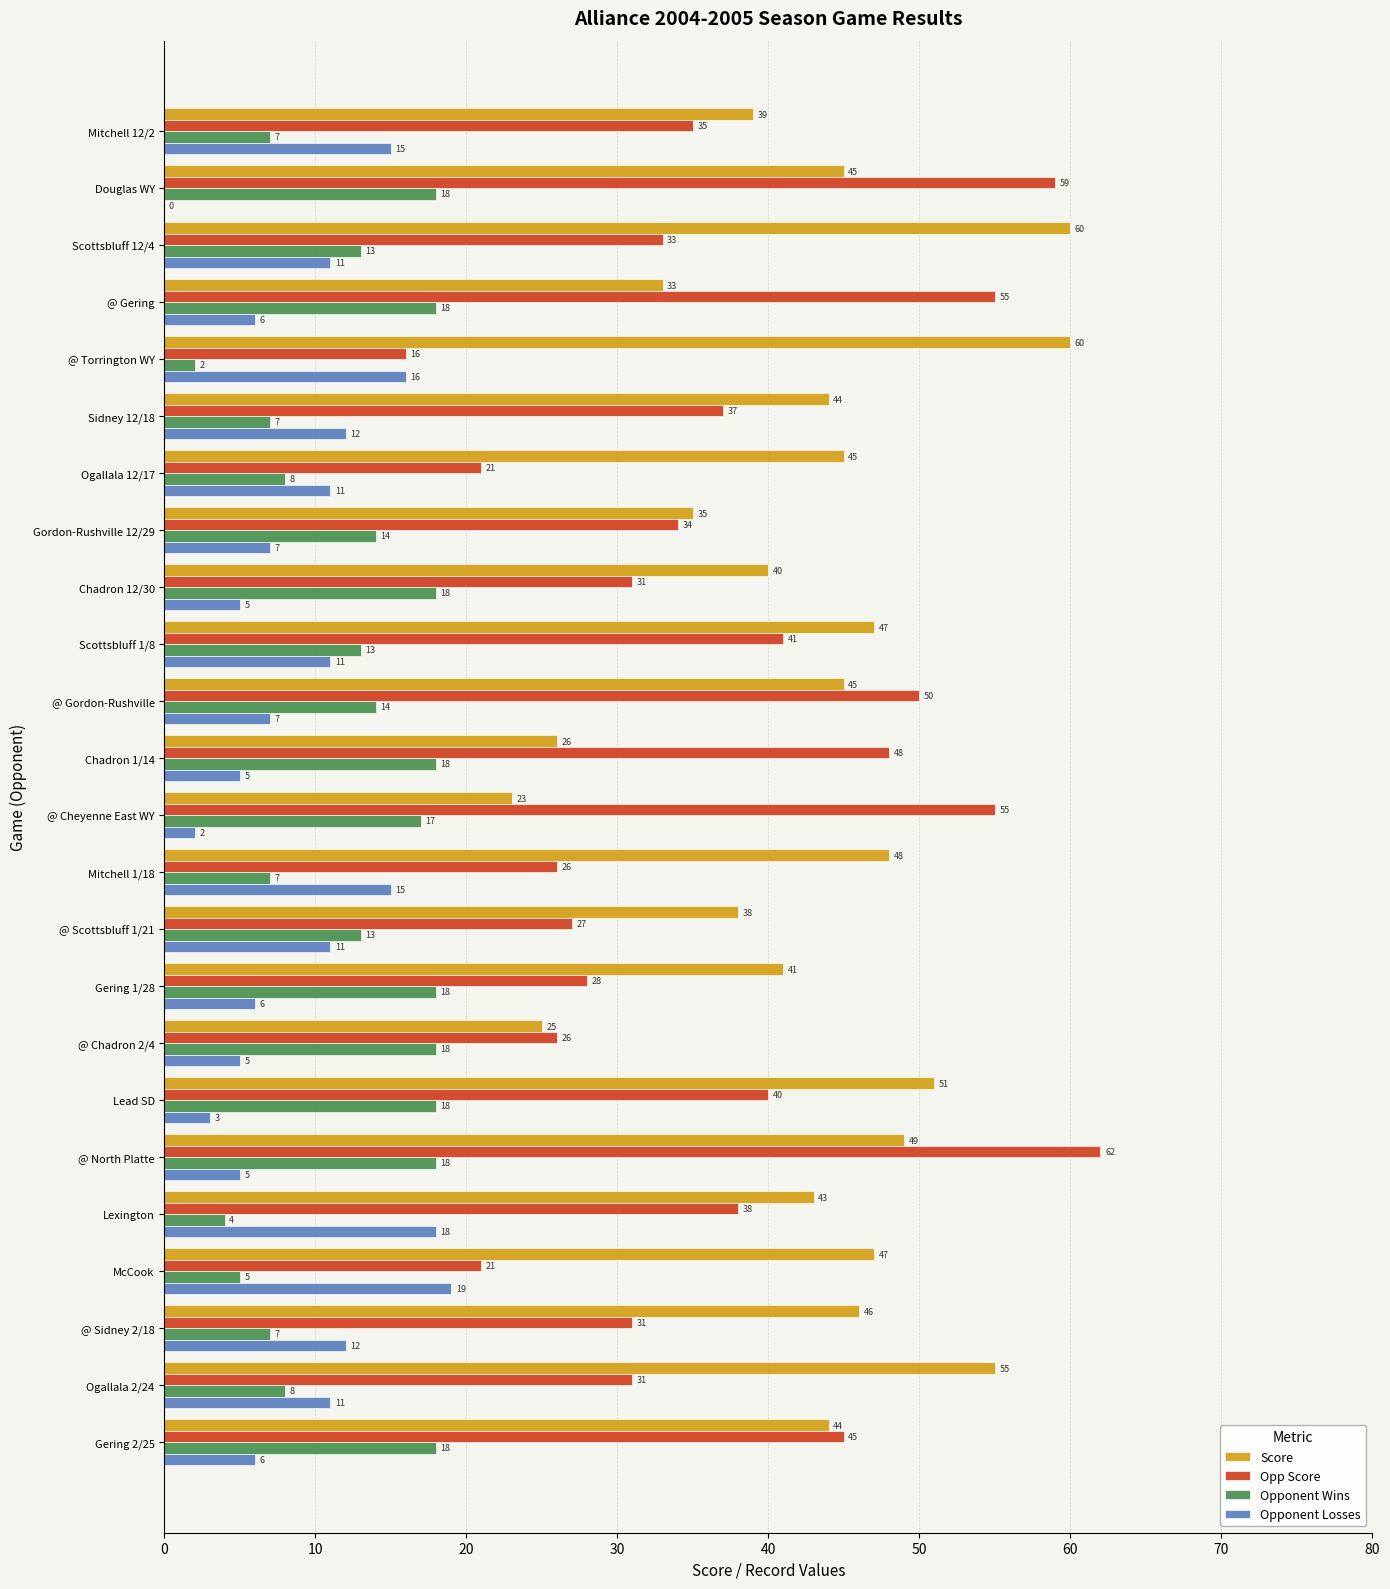

True or false: Score has a value of 40 at Chadron 12/30.

True